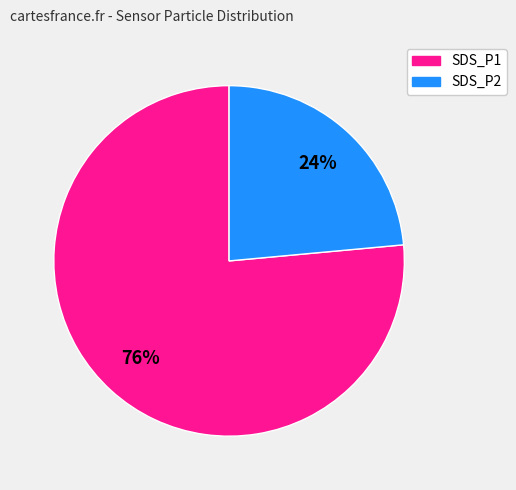

Count the number of slices in the pie.

2